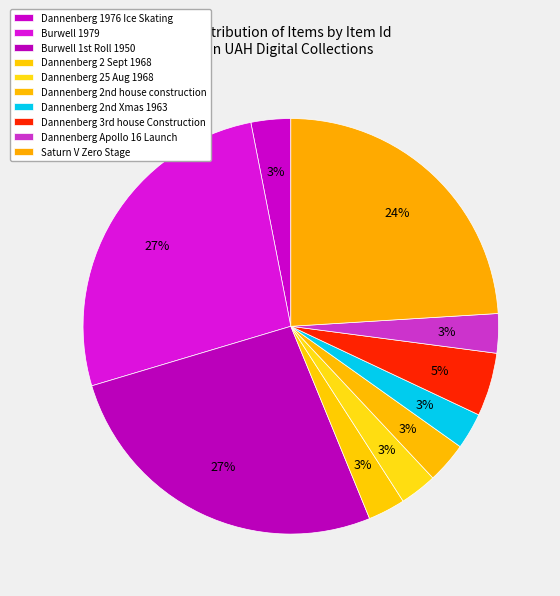

How many segments does this pie chart have?

10